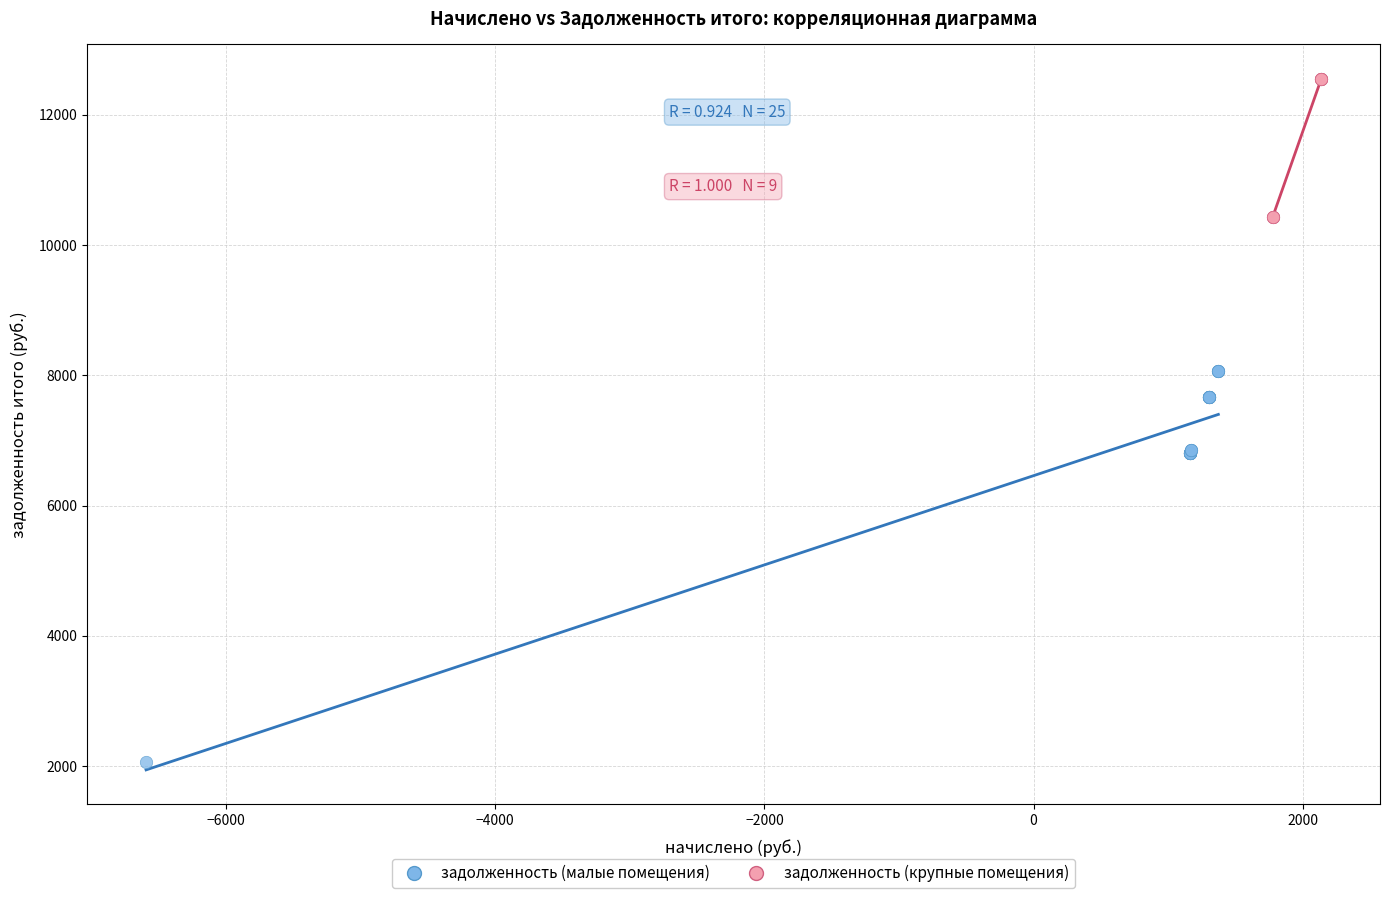

Which series reaches the maximum Y coordinate?

задолженность (крупные помещения)